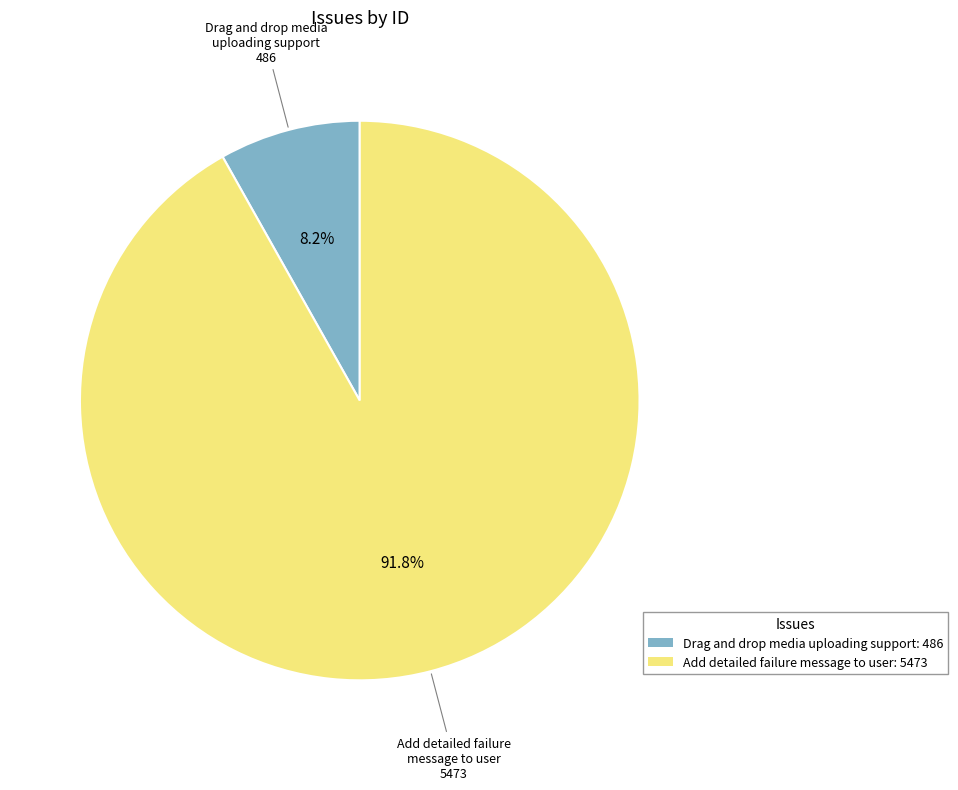

How many segments does this pie chart have?

2